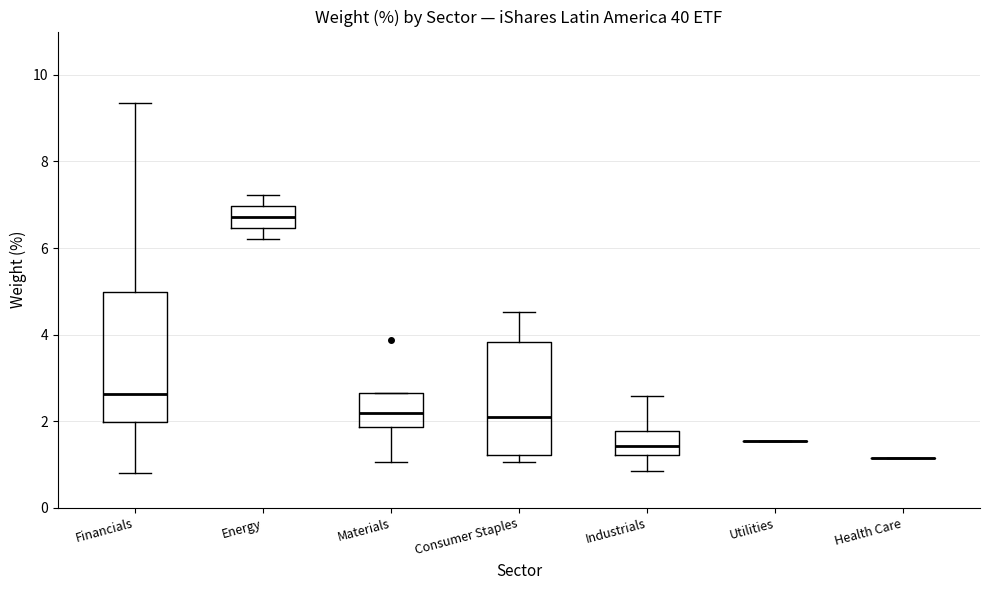

Which box is the tallest, from its lower edge to its upper edge?

Financials